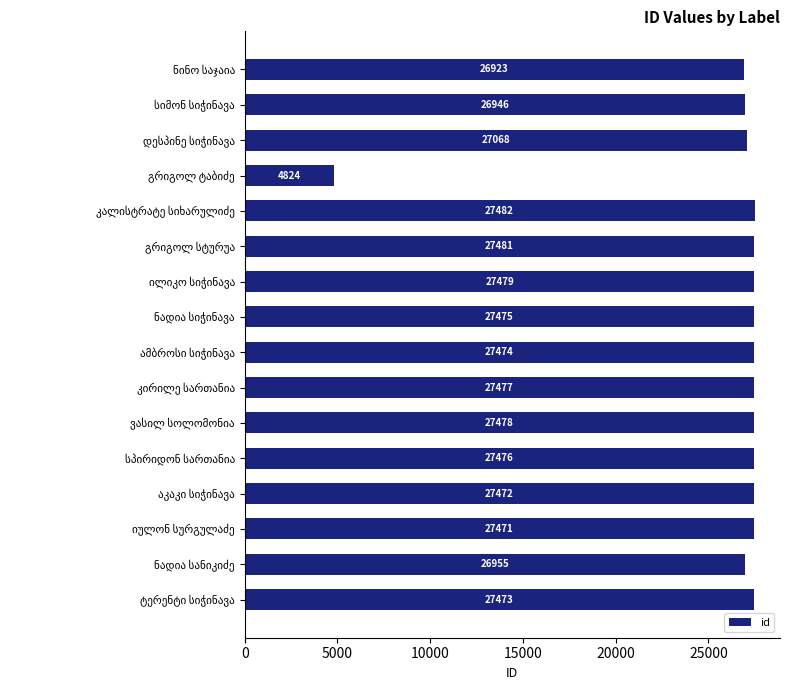

Reading bottom to top, transcribe all the data shown in this chart.

27473	26955	27471	27472	27476	27478	27477	27474	27475	27479	27481	27482	4824	27068	26946	26923